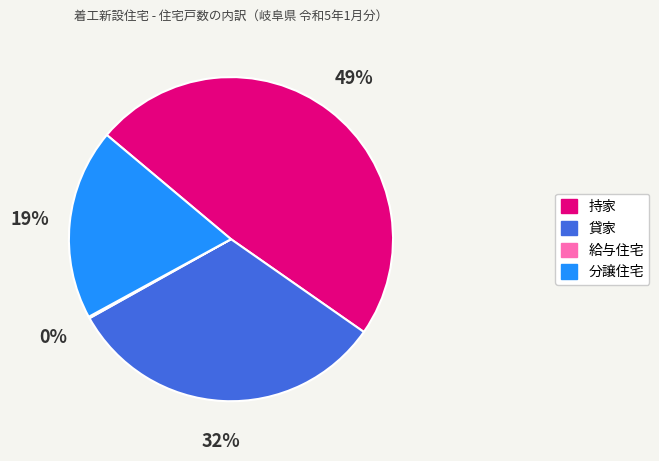

Does 持家 account for over 50% of the chart?

No